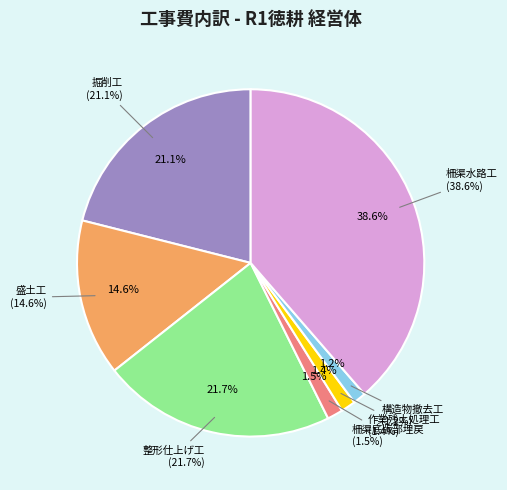

To the nearest percent, what is the combined percentage of 整形仕上げ工 and 柵渠底版部埋戻?

23%